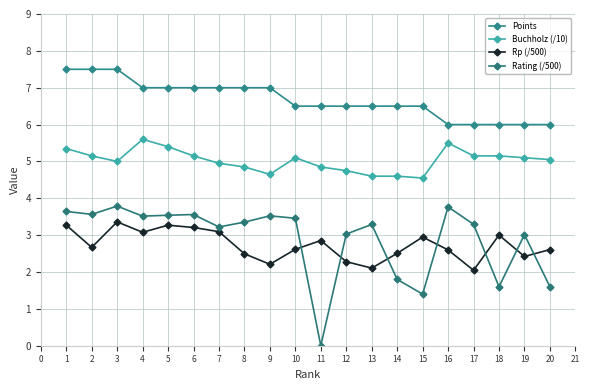

The value of Rating (/500) at 5 is 3.6. True or false?

True